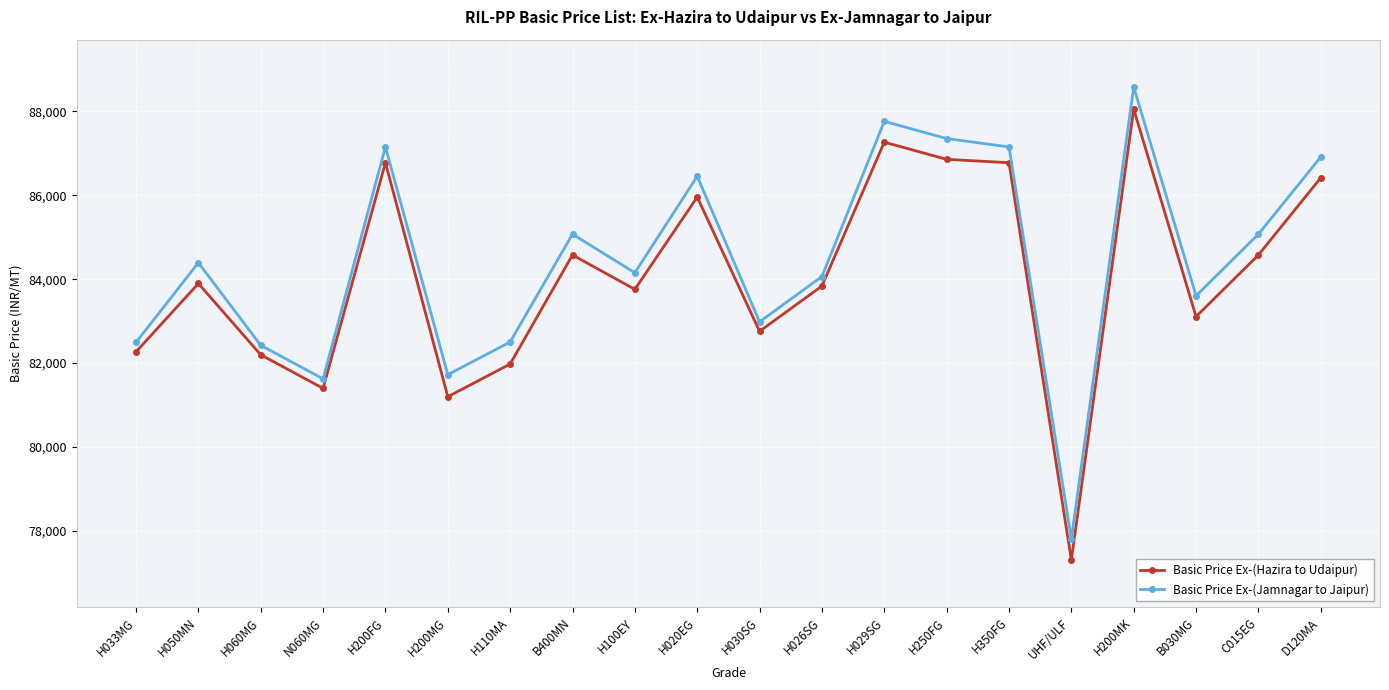

True or false: Basic Price Ex-(Jamnagar to Jaipur) and Basic Price Ex-(Hazira to Udaipur) intersect in this chart.

False